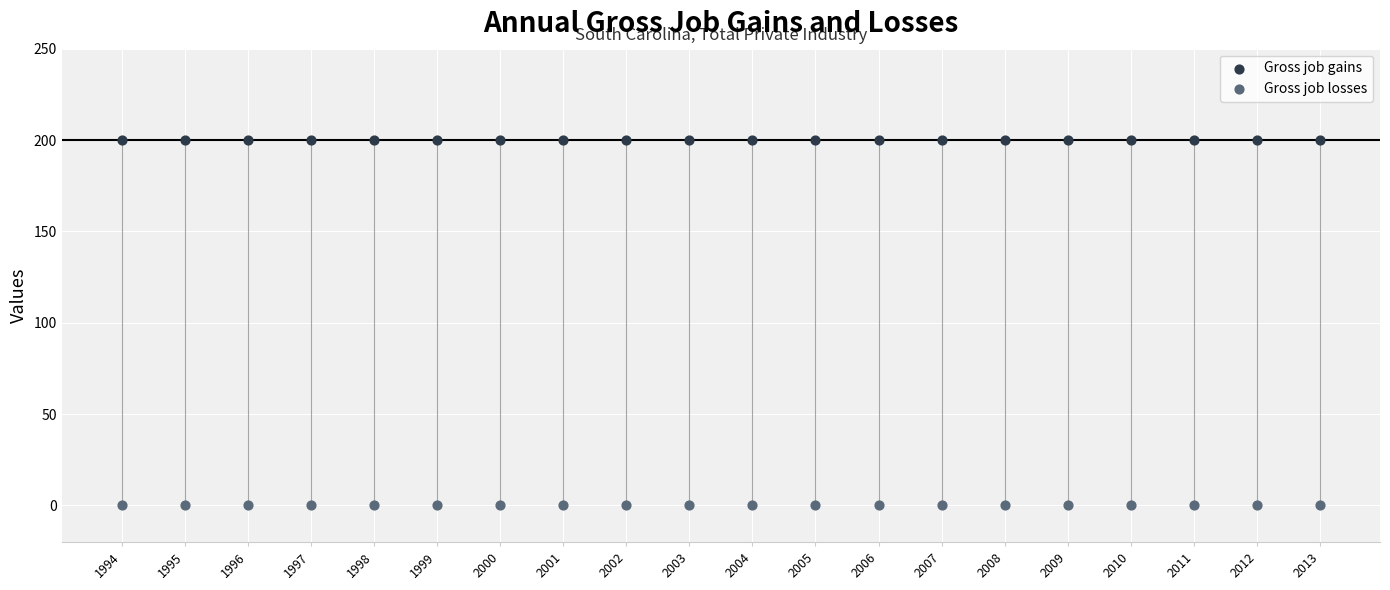

Which series contains the highest Y value?

Gross job gains